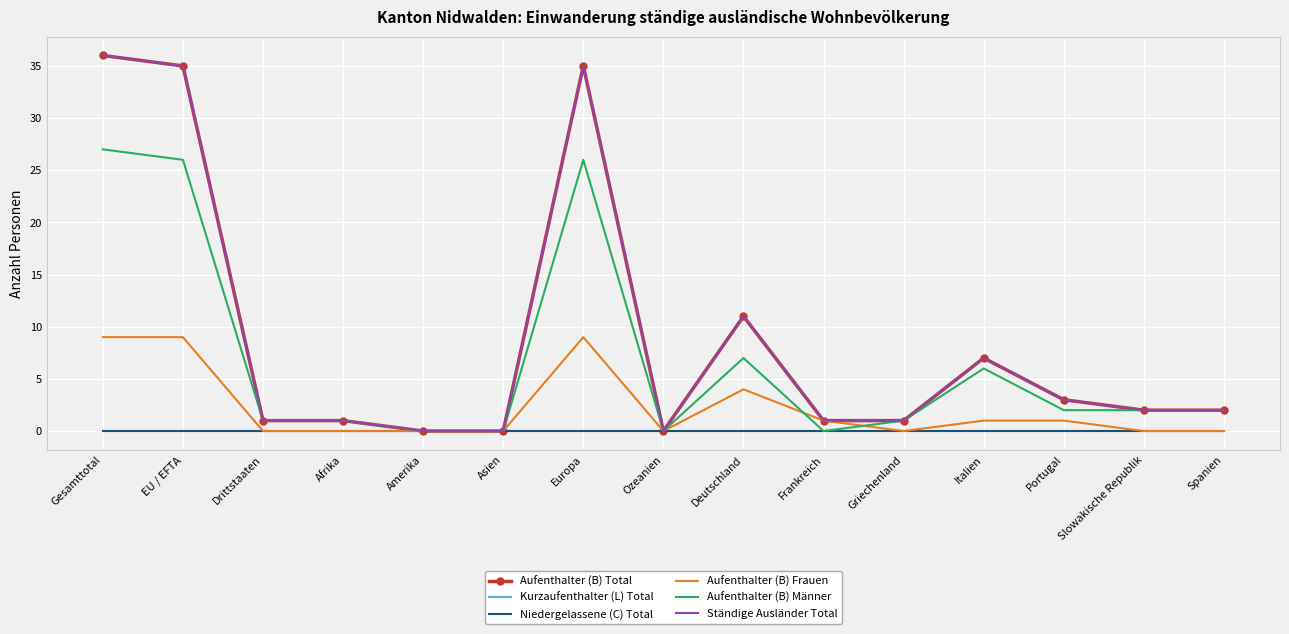

True or false: Niedergelassene (C) Total and Aufenthalter (B) Männer intersect in this chart.

False